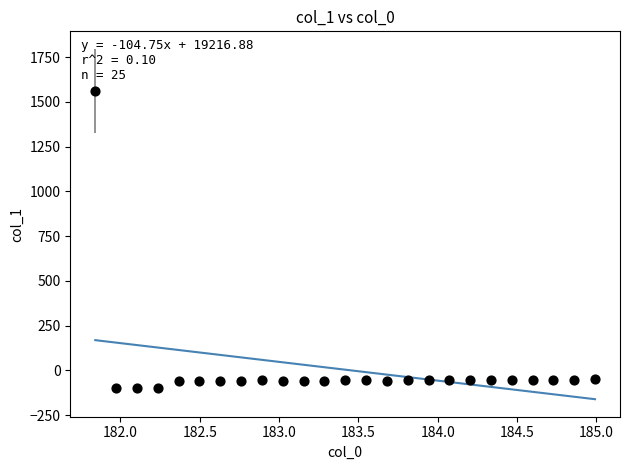

What is the range of Y values (max minus min)?

1663.0